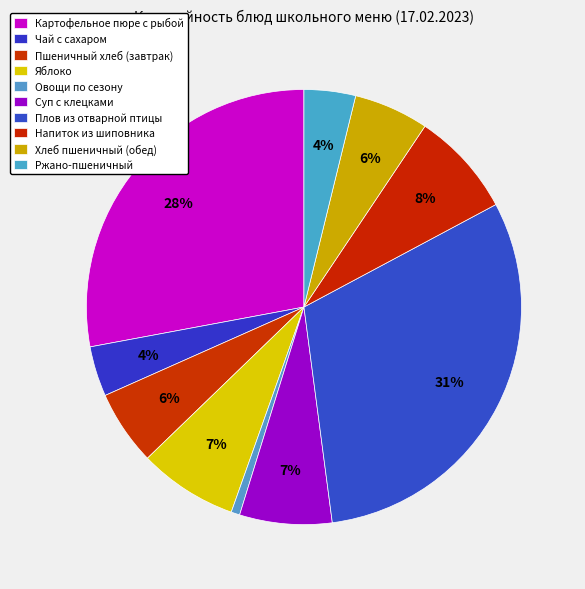

Which has a higher value, Чай с сахаром or Пшеничный хлеб (завтрак)?

Пшеничный хлеб (завтрак)